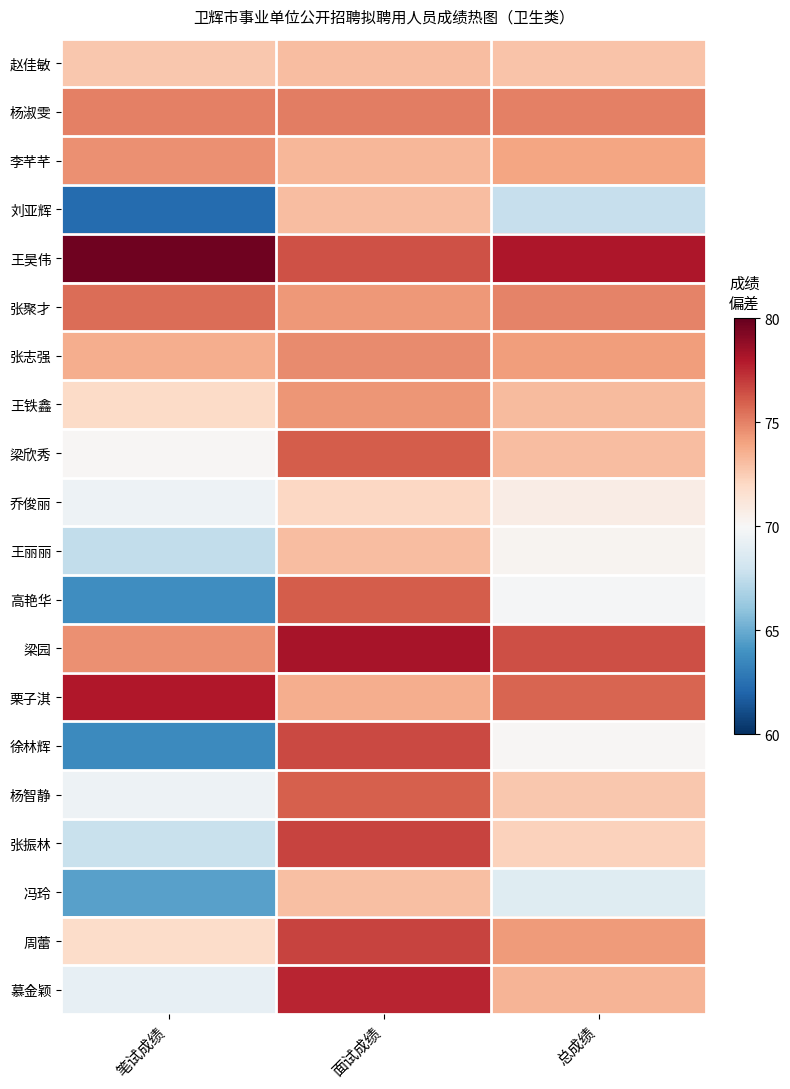

At which category is the sum across all series the highest?

面试成绩